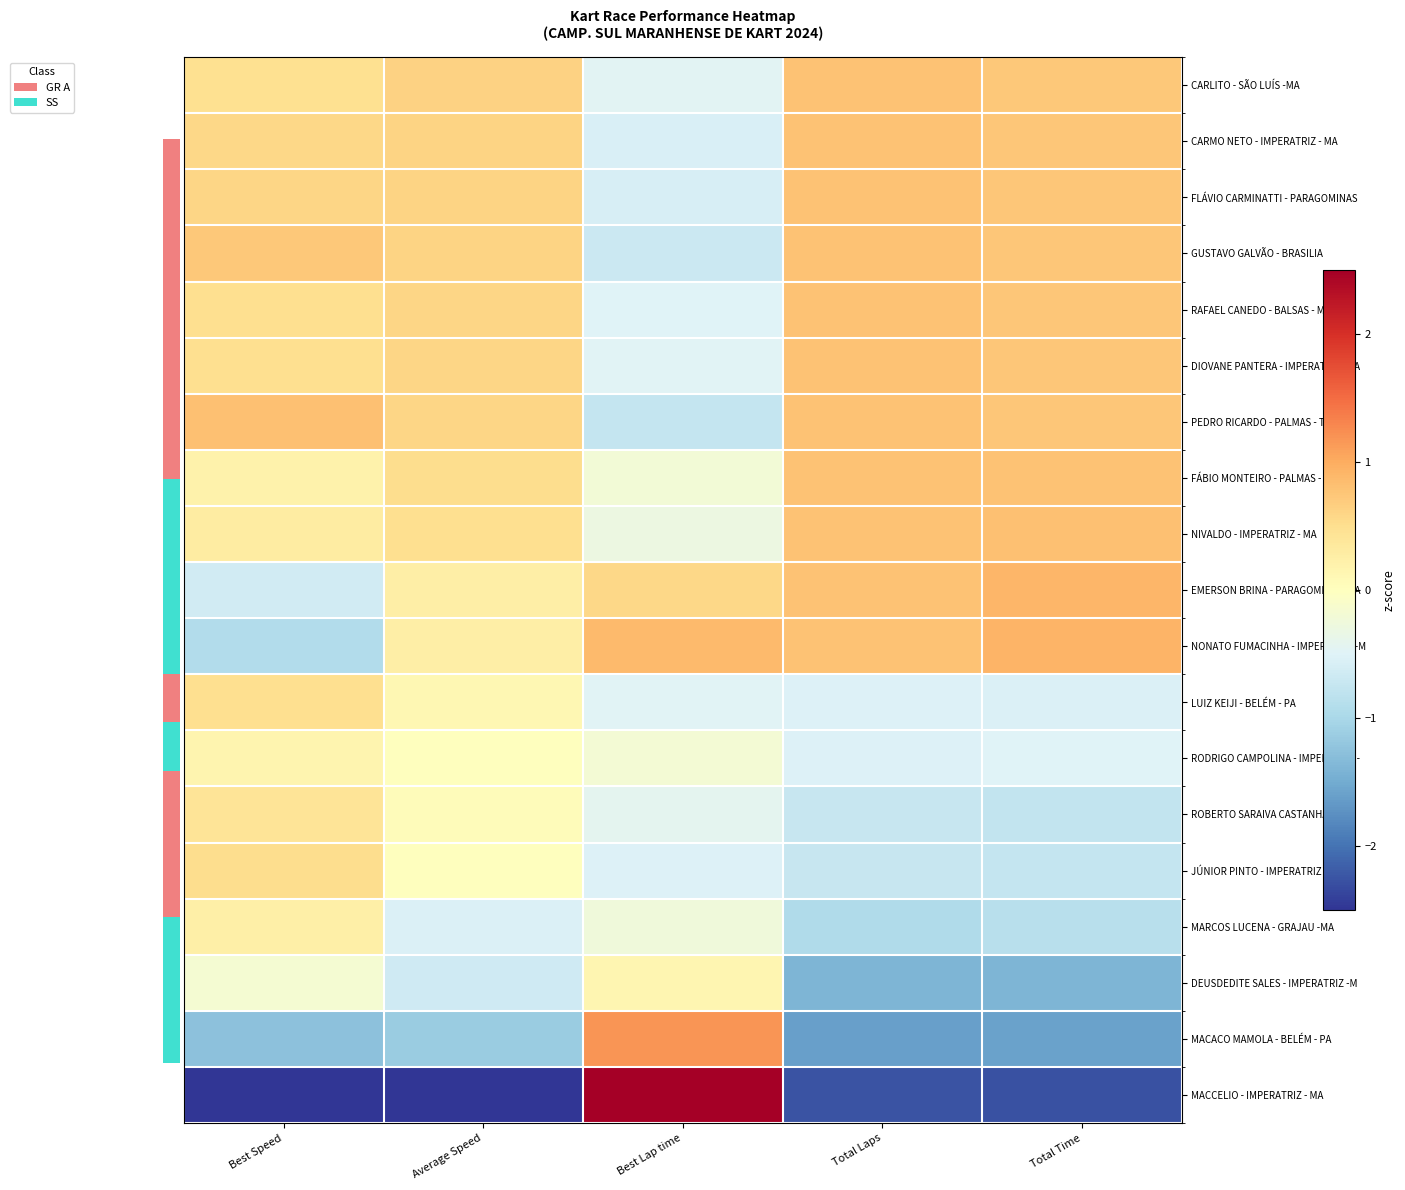

Reading right to left, what are all the values shown in this chart?

CARLITO - SÃO LUÍS -MA: Total Time=0.7	Total Laps=0.8	Best Lap time=-0.5	Average Speed=0.6	Best Speed=0.5
CARMO NETO - IMPERATRIZ - MA: Total Time=0.7	Total Laps=0.8	Best Lap time=-0.6	Average Speed=0.6	Best Speed=0.6
FLÁVIO CARMINATTI - PARAGOMINAS: Total Time=0.7	Total Laps=0.8	Best Lap time=-0.6	Average Speed=0.6	Best Speed=0.6
GUSTAVO GALVÃO - BRASILIA: Total Time=0.7	Total Laps=0.8	Best Lap time=-0.7	Average Speed=0.6	Best Speed=0.7
RAFAEL CANEDO - BALSAS - MA: Total Time=0.8	Total Laps=0.8	Best Lap time=-0.5	Average Speed=0.6	Best Speed=0.5
DIOVANE PANTERA - IMPERATRIZ -MA: Total Time=0.8	Total Laps=0.8	Best Lap time=-0.5	Average Speed=0.6	Best Speed=0.5
PEDRO RICARDO - PALMAS - TO: Total Time=0.8	Total Laps=0.8	Best Lap time=-0.8	Average Speed=0.6	Best Speed=0.8
FÁBIO MONTEIRO - PALMAS - TO: Total Time=0.8	Total Laps=0.8	Best Lap time=-0.2	Average Speed=0.5	Best Speed=0.2
NIVALDO - IMPERATRIZ - MA: Total Time=0.8	Total Laps=0.8	Best Lap time=-0.3	Average Speed=0.5	Best Speed=0.3
EMERSON BRINA - PARAGOMINAS -PA: Total Time=0.9	Total Laps=0.8	Best Lap time=0.6	Average Speed=0.3	Best Speed=-0.6
NONATO FUMACINHA - IMPERATRIZ -M: Total Time=0.9	Total Laps=0.8	Best Lap time=0.9	Average Speed=0.3	Best Speed=-0.9
LUIZ KEIJI - BELÉM - PA: Total Time=-0.5	Total Laps=-0.5	Best Lap time=-0.5	Average Speed=0.1	Best Speed=0.5
RODRIGO CAMPOLINA - IMPERATRIZ -: Total Time=-0.5	Total Laps=-0.5	Best Lap time=-0.2	Average Speed=0.0	Best Speed=0.2
ROBERTO SARAIVA CASTANHAL - PA: Total Time=-0.8	Total Laps=-0.7	Best Lap time=-0.4	Average Speed=0.0	Best Speed=0.4
JÚNIOR PINTO - IMPERATRIZ - MA: Total Time=-0.8	Total Laps=-0.7	Best Lap time=-0.5	Average Speed=0.0	Best Speed=0.5
MARCOS LUCENA - GRAJAU -MA: Total Time=-0.9	Total Laps=-1.0	Best Lap time=-0.2	Average Speed=-0.5	Best Speed=0.2
DEUSDEDITE SALES - IMPERATRIZ -M: Total Time=-1.4	Total Laps=-1.4	Best Lap time=0.1	Average Speed=-0.7	Best Speed=-0.2
MACACO MAMOLA - BELÉM - PA: Total Time=-1.6	Total Laps=-1.6	Best Lap time=1.2	Average Speed=-1.1	Best Speed=-1.3
MACCELIO - IMPERATRIZ - MA: Total Time=-2.3	Total Laps=-2.3	Best Lap time=3.6	Average Speed=-3.7	Best Speed=-3.6